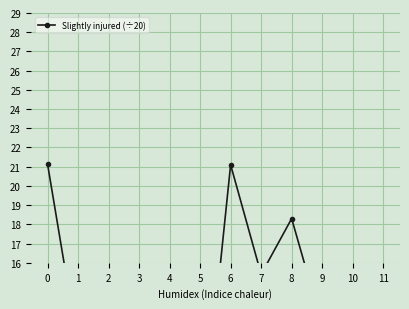

True or false: the data shows 4.5 at 4.

False